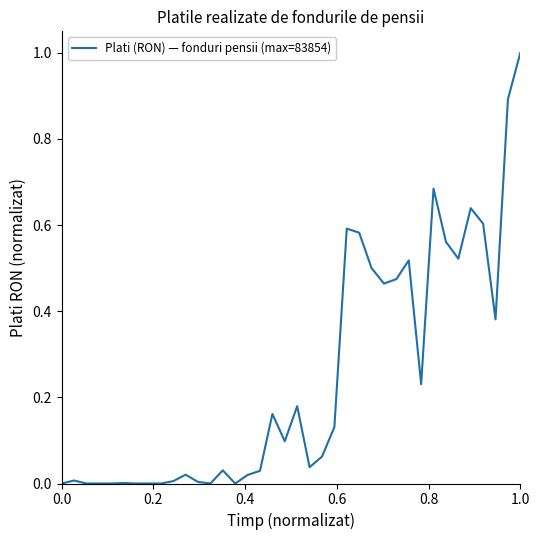

What is the greatest value displayed?

1.0